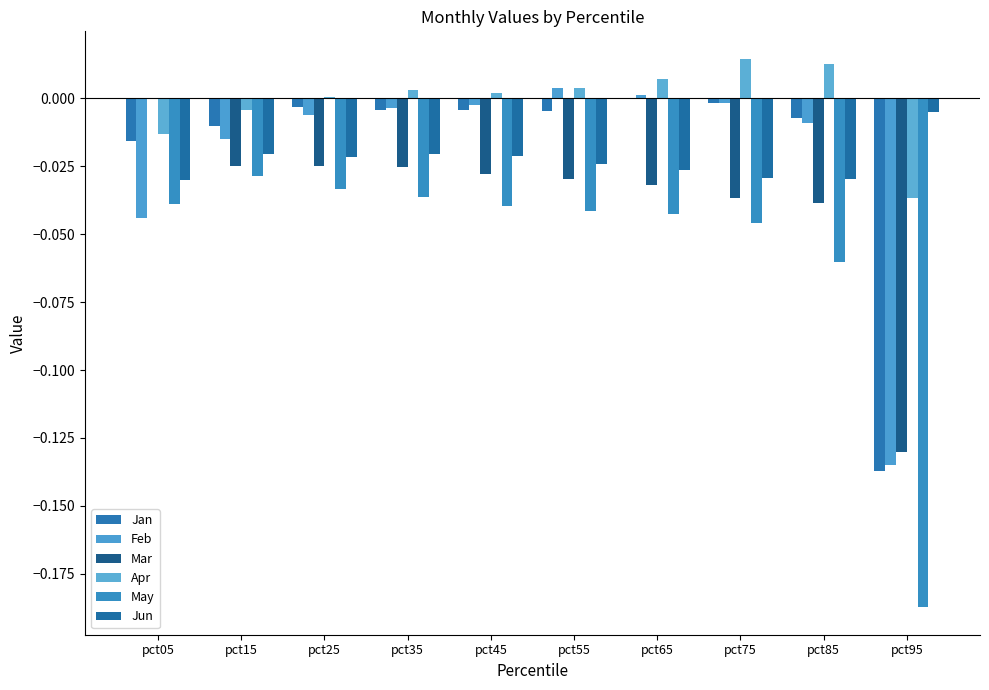

How many groups of bars are there?

10